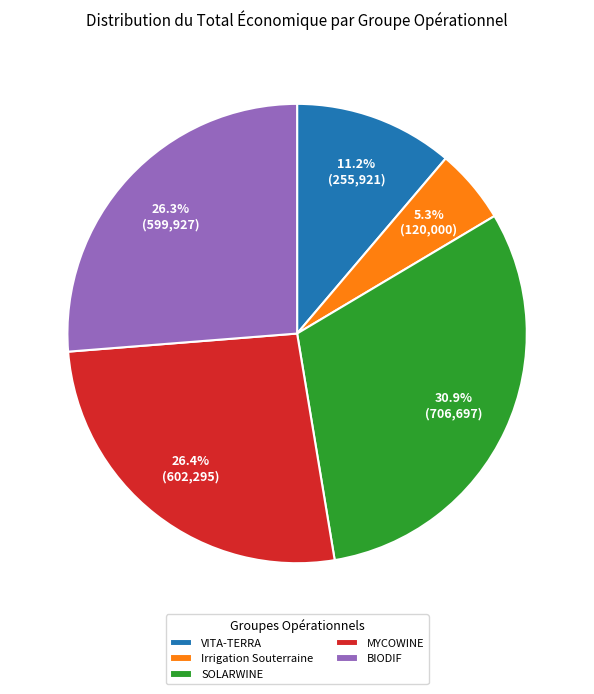

Is there a majority slice in this chart?

No